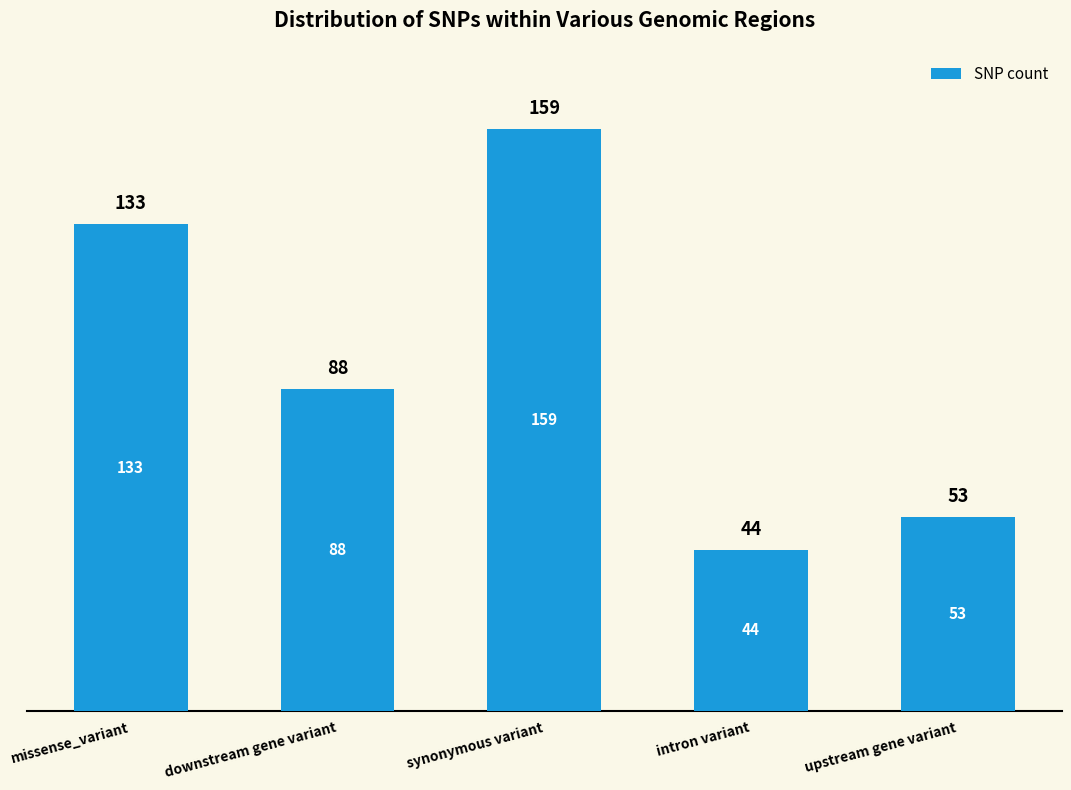

Reading left to right, transcribe all the data shown in this chart.

133	88	159	44	53